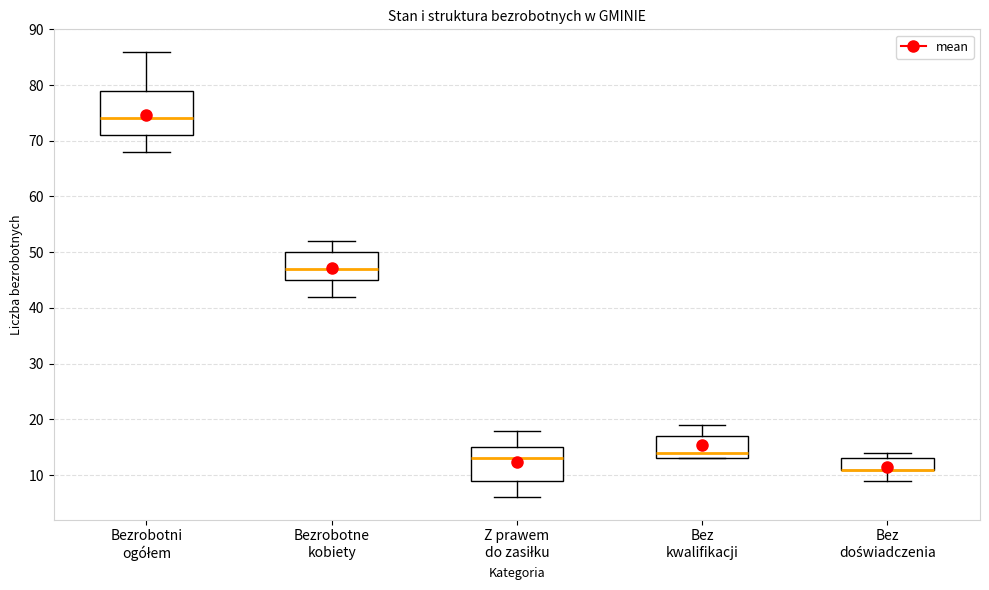

Reading left to right, transcribe this box plot: for each box, give where its median line is, the range the box spans, and where its two whiskers end, as read against the y-axis. The values are not printed on the chart, so give them approximately, as read against the axis.

Bezrobotni ogółem: median 74, box 71 to 79, whiskers 68 to 86
Bezrobotne kobiety: median 47, box 45 to 50, whiskers 42 to 52
Z prawem do zasiłku: median 13, box 9 to 15, whiskers 6 to 18
Bez kwalifikacji: median 14, box 13 to 17, whiskers 13 to 19
Bez doświadczenia: median 11 (drawn on the box's lower edge), box 11 to 13, whiskers 9 to 14